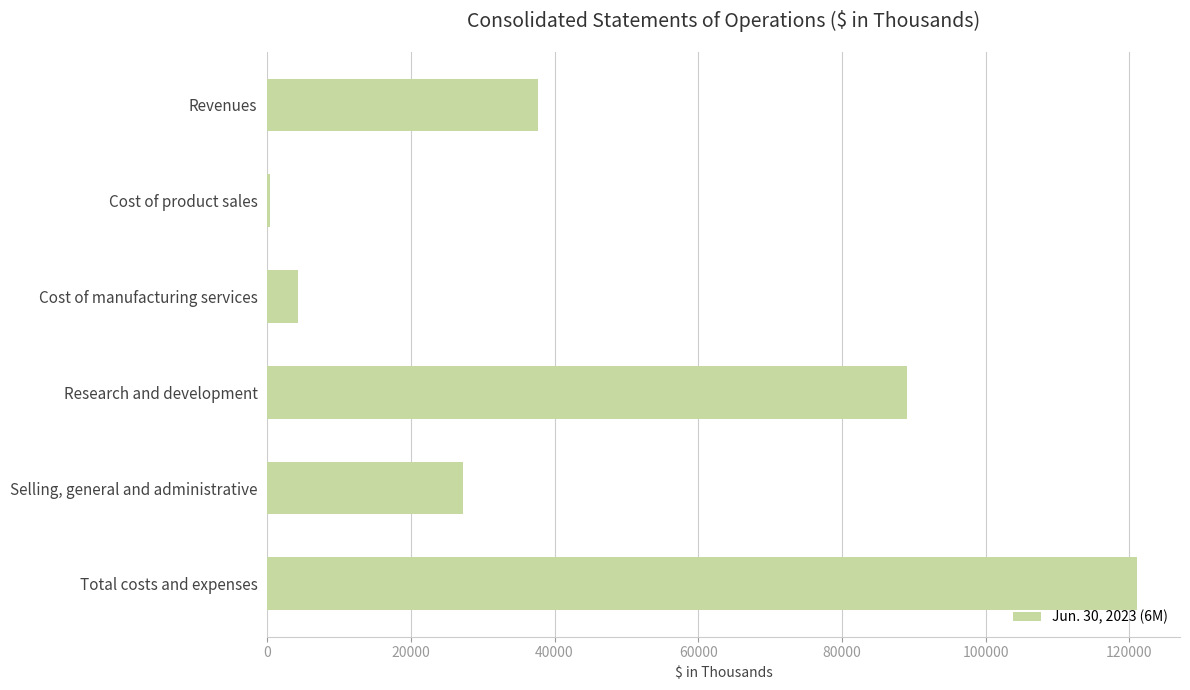

At which category does the chart reach its peak across all series?

Total costs and expenses